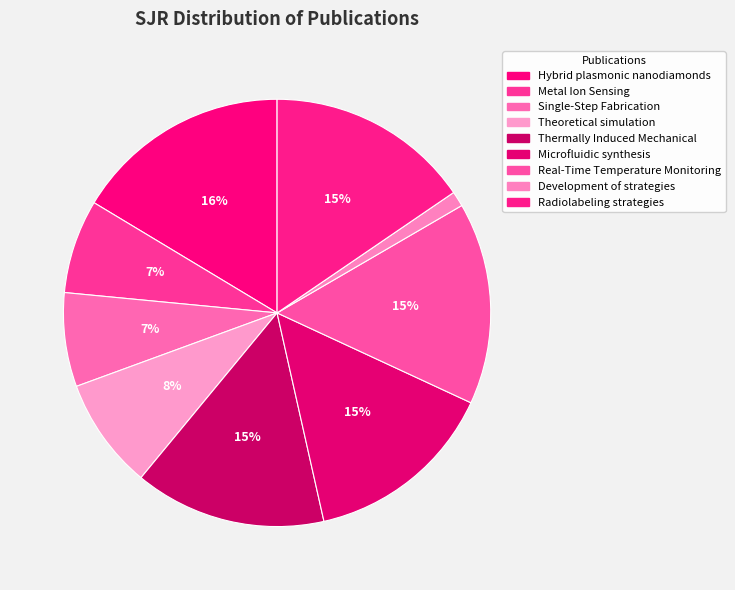

How many slices are in this pie chart?

9